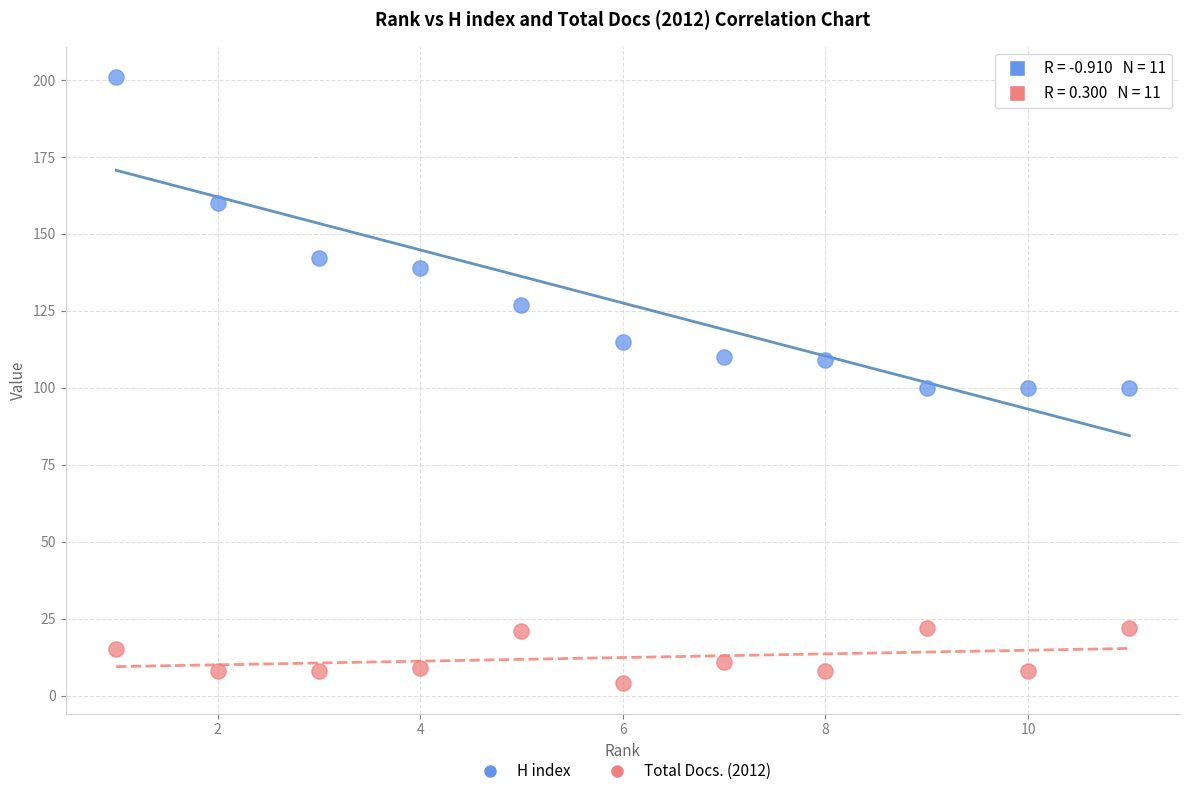

Which series contains the highest Y value?

H index